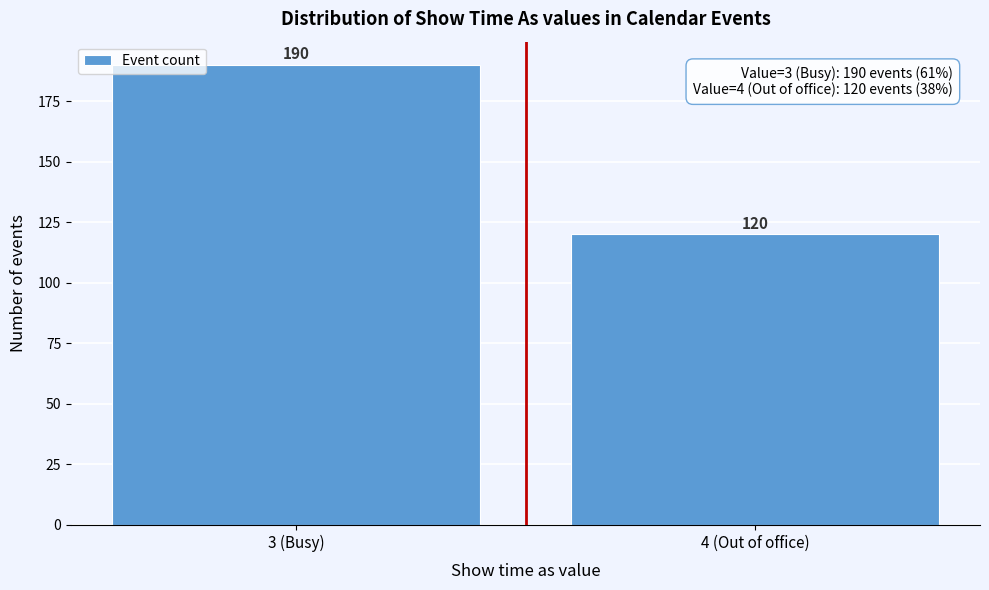

Reading left to right, list all the values displayed in this chart.

190	120